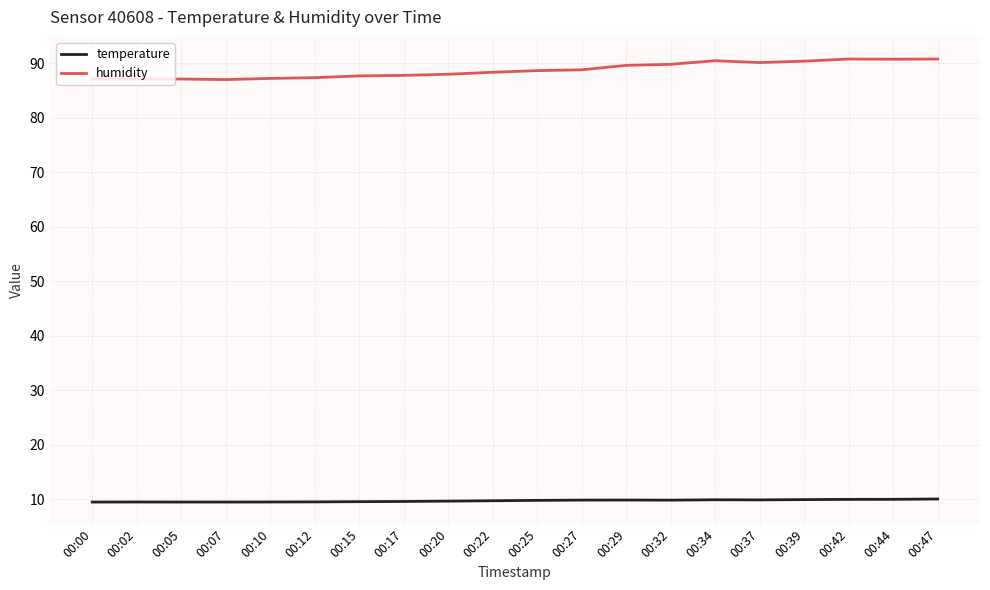

What is the minimum value shown in the chart?

9.4